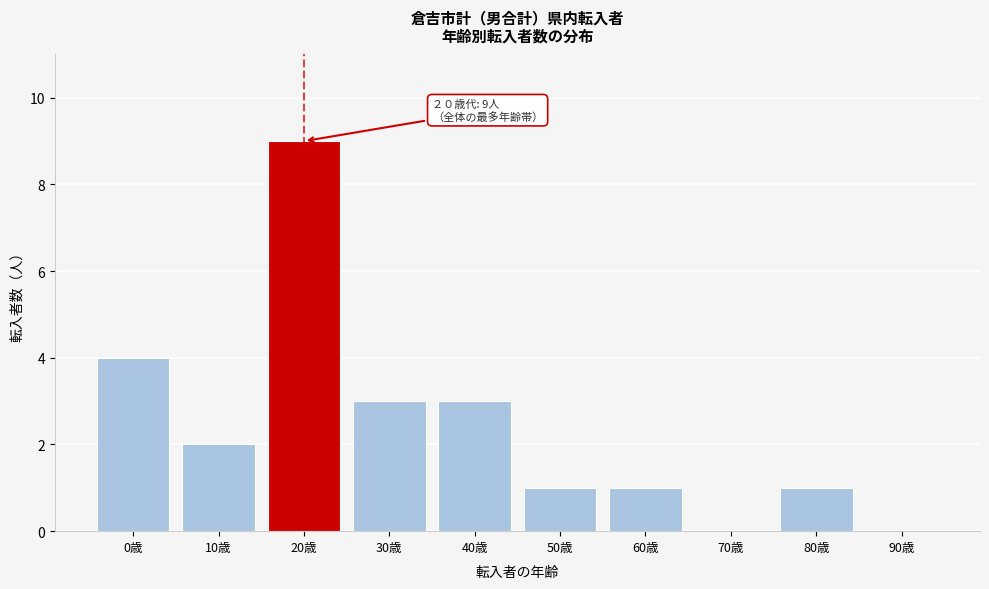

Reading left to right, list all the values displayed in this chart.

0歳=4	10歳=2	20歳=9	30歳=3	40歳=3	50歳=1	60歳=1	70歳=0	80歳=1	90歳=0